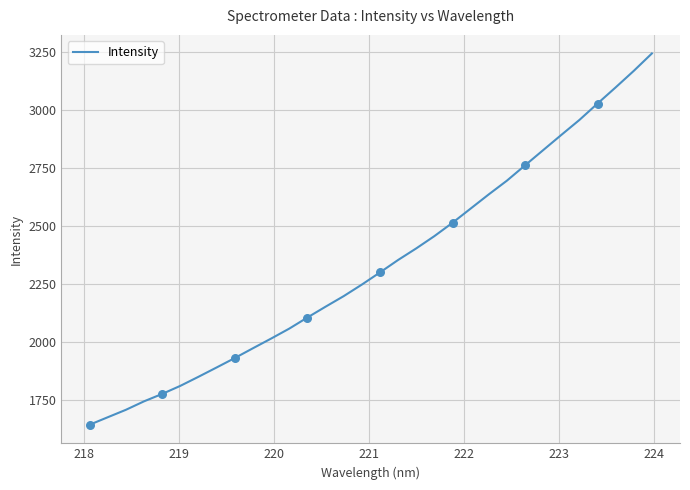

What is the difference between the maximum and minimum values?

1597.7